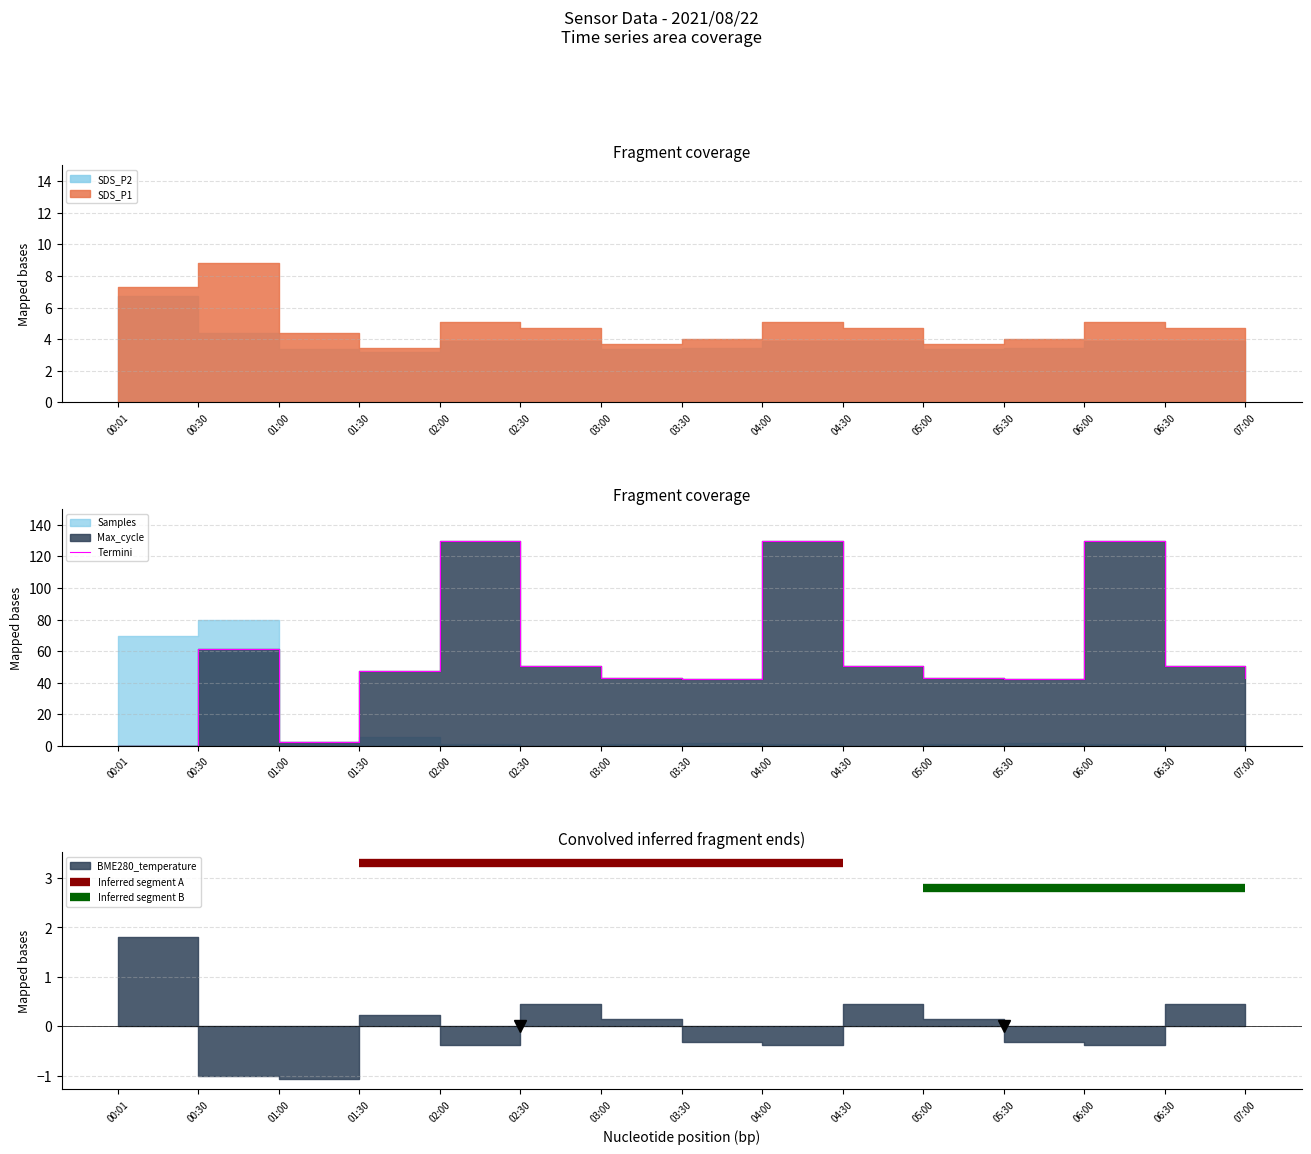

Where does the data first go above 47?

00:30